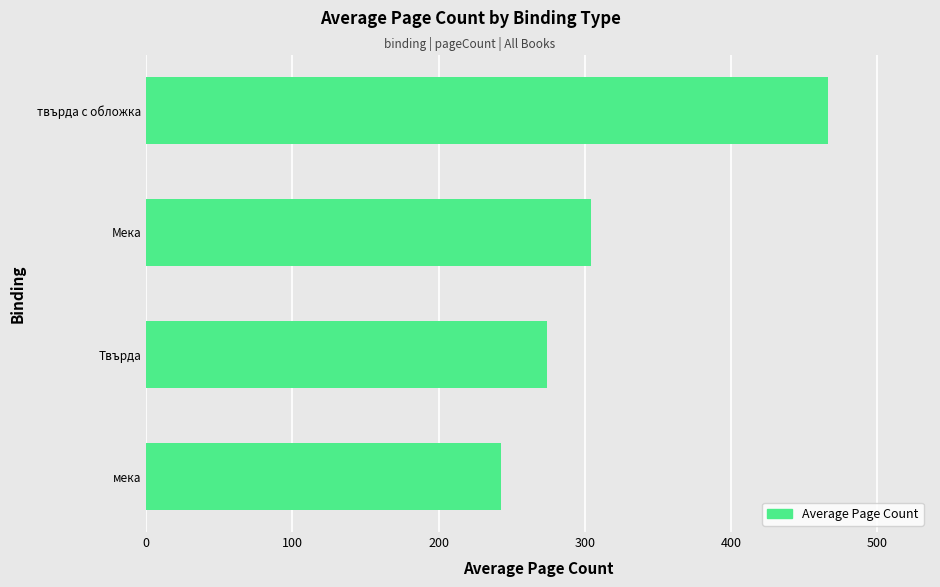

List the labels in order of value, largest first.

твърда с обложка, Мека, Твърда, мека